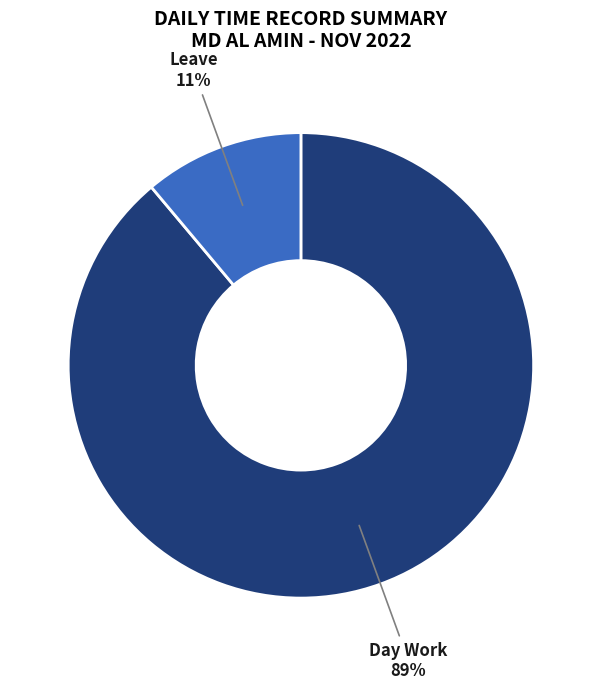

Is there any slice that represents more than half of the pie?

Yes